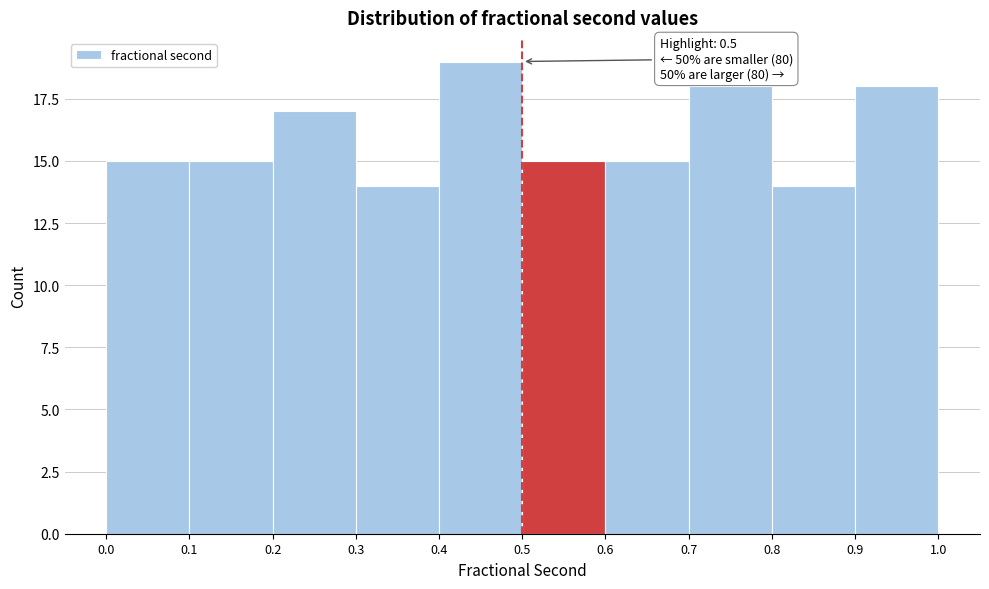

Which range on the x-axis has the tallest bar?

0.4 to 0.5